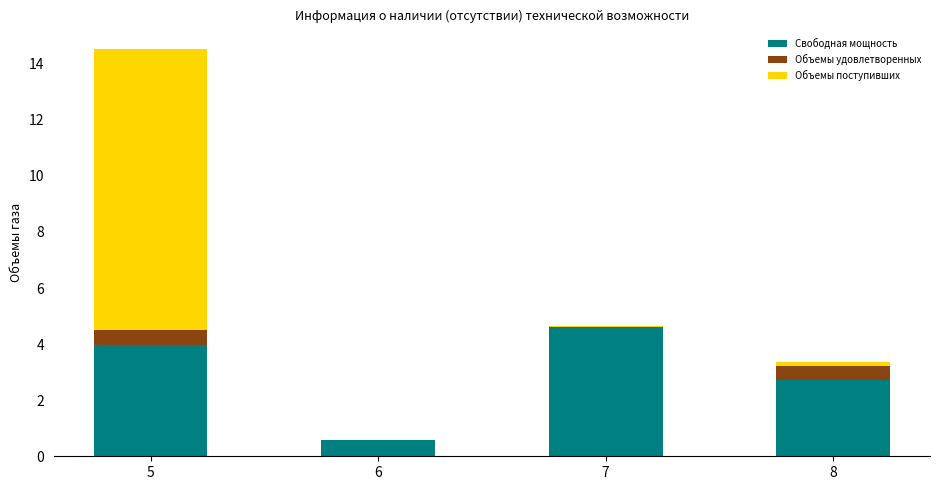

At which category is the sum across all series the highest?

5